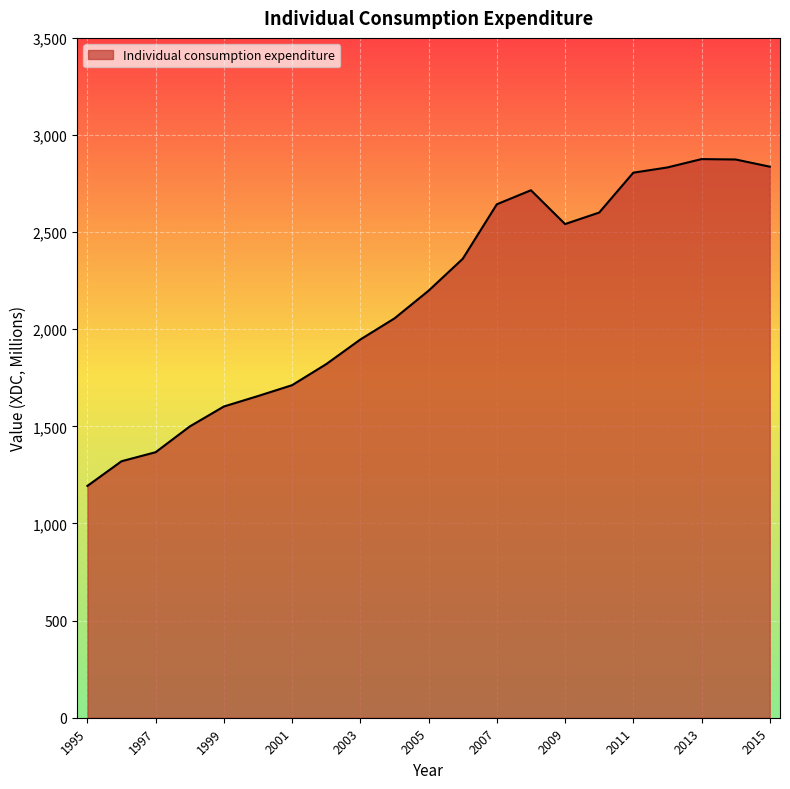

What is the difference between the maximum and minimum values?

1682.5